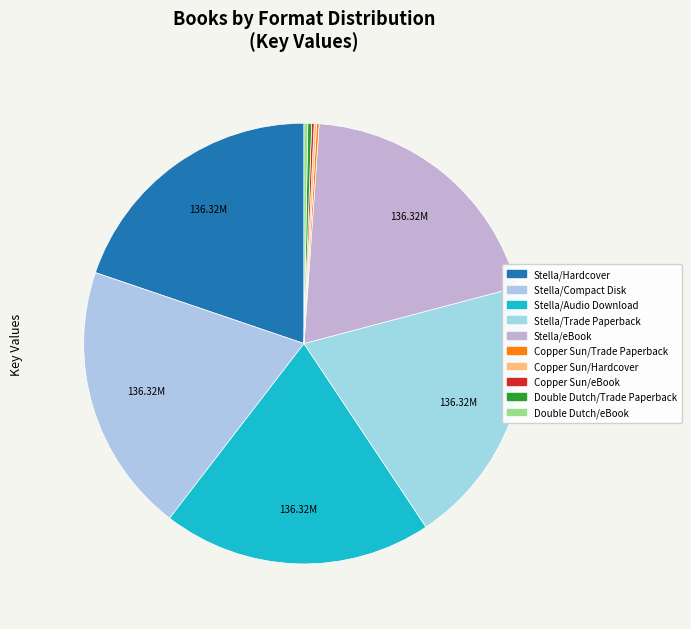

What is the smallest slice in the pie chart?

Copper Sun (Trade Paperback)